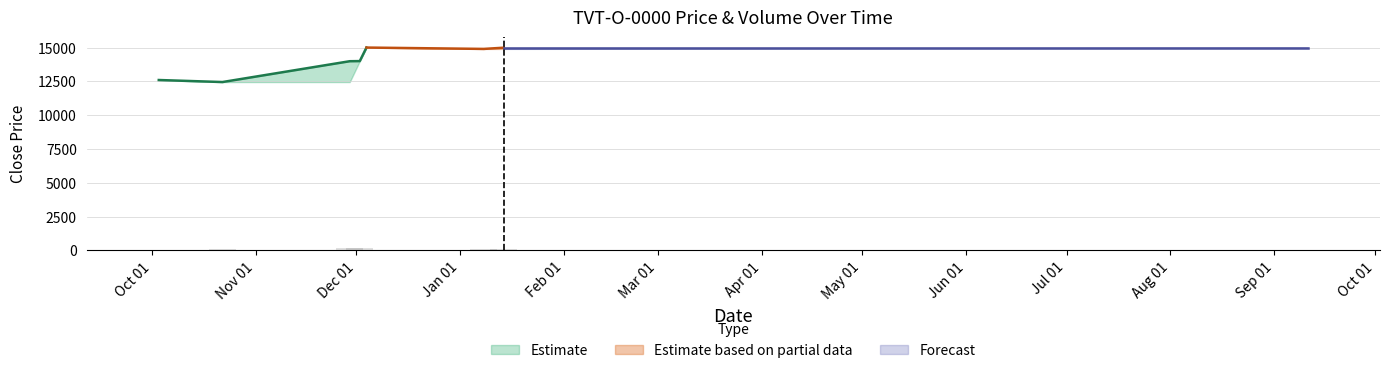

Where is Open nearest to the value 13725?

2013-12-02